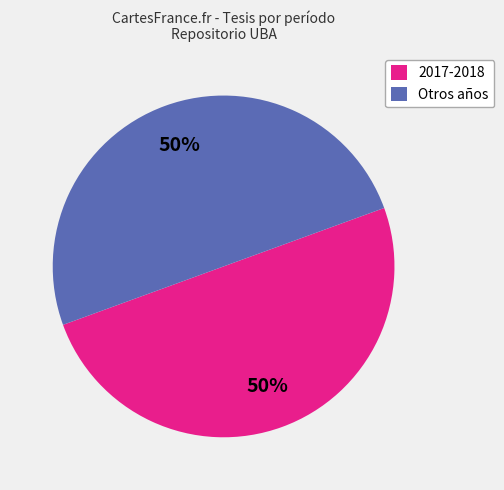

To the nearest percent, what portion does 2017-2018 represent?

50%